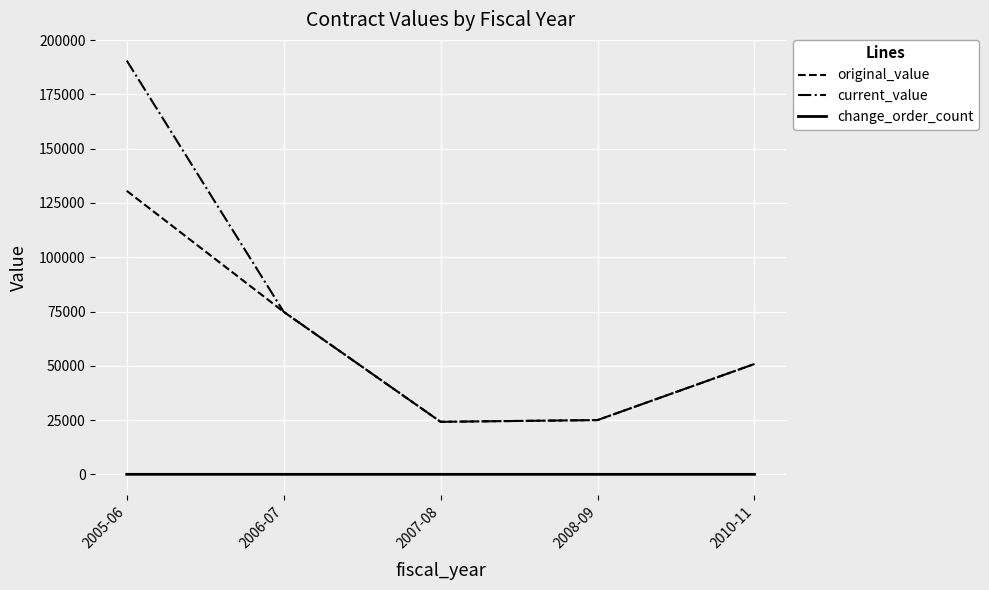

Which series has the largest total across all categories?

current_value